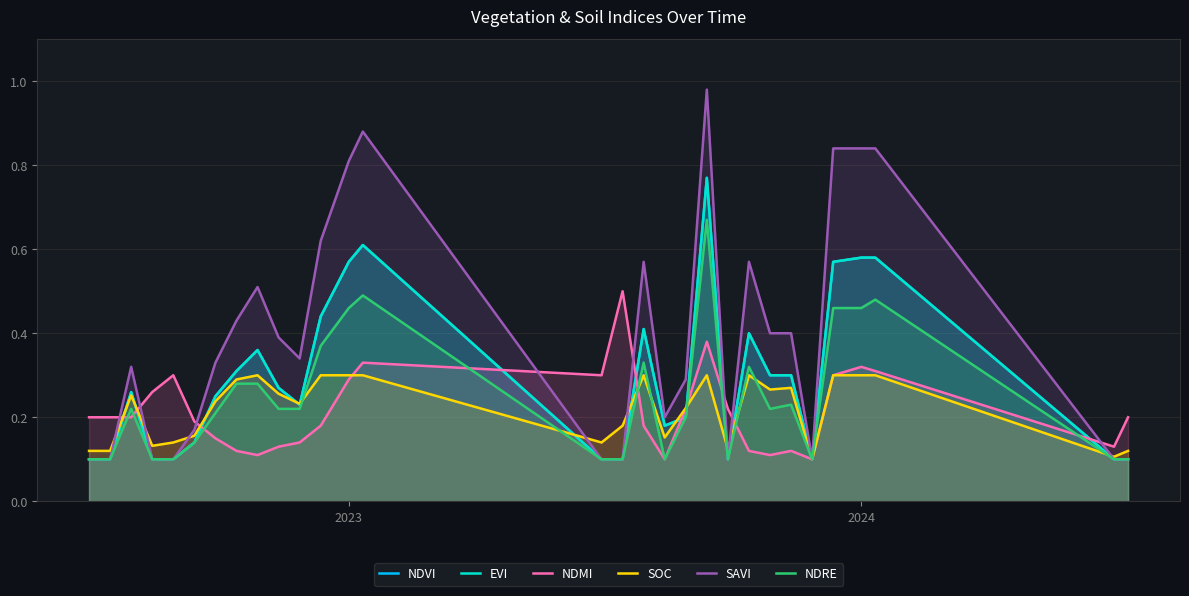

True or false: SAVI has a value of 0.6 at 9.

False